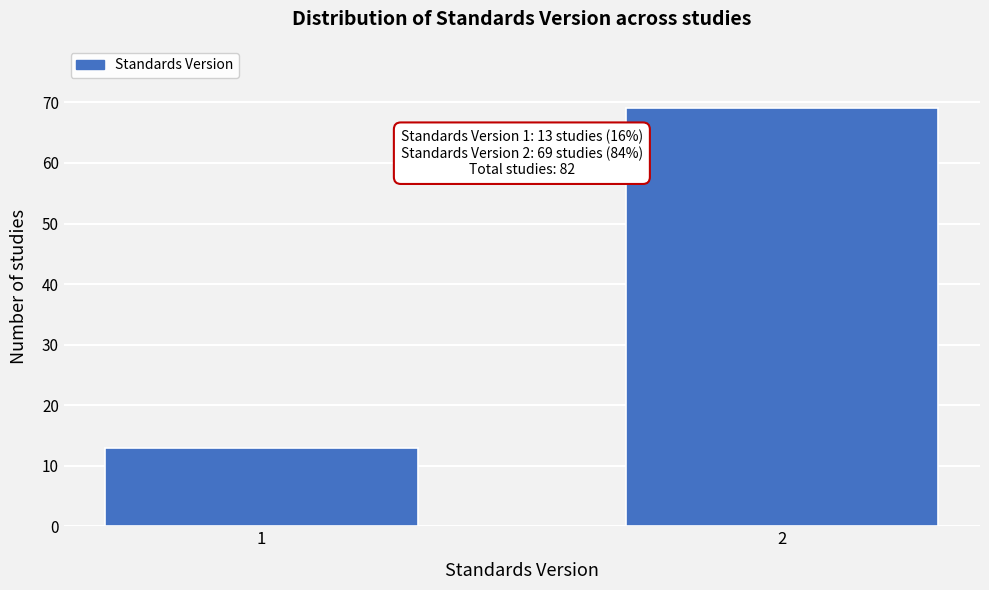

Reading right to left, what are all the values shown in this chart?

2=69	1=13